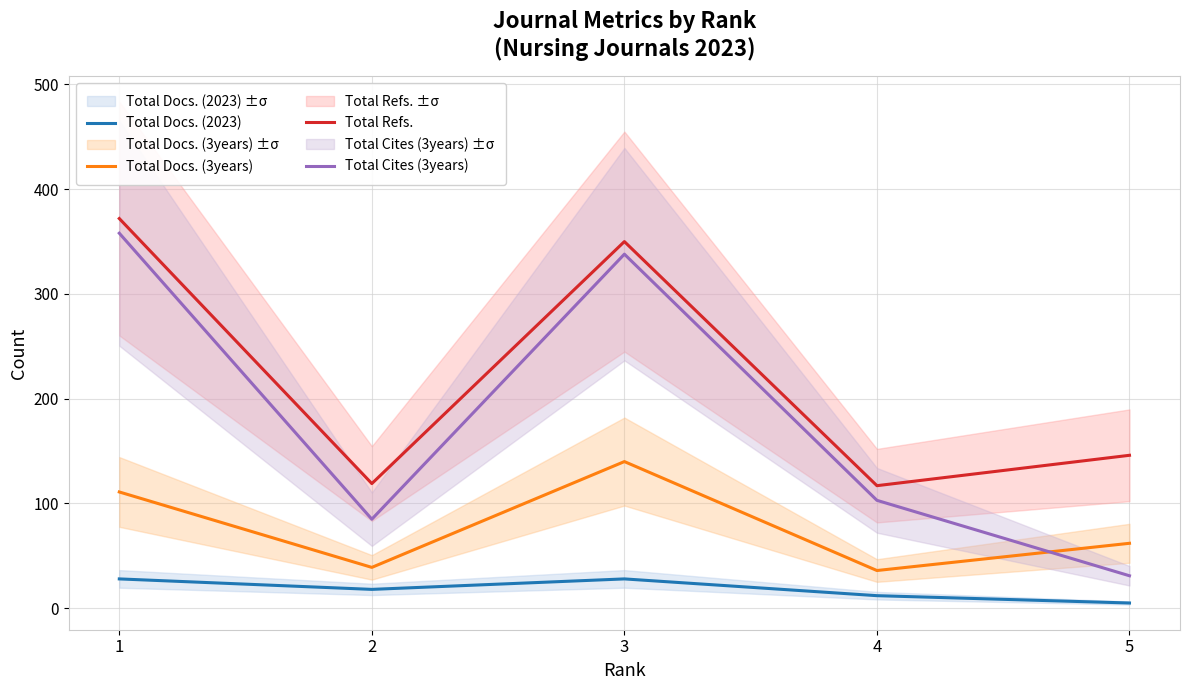

True or false: Total Docs. (2023) has a value of 28 at 1.

True